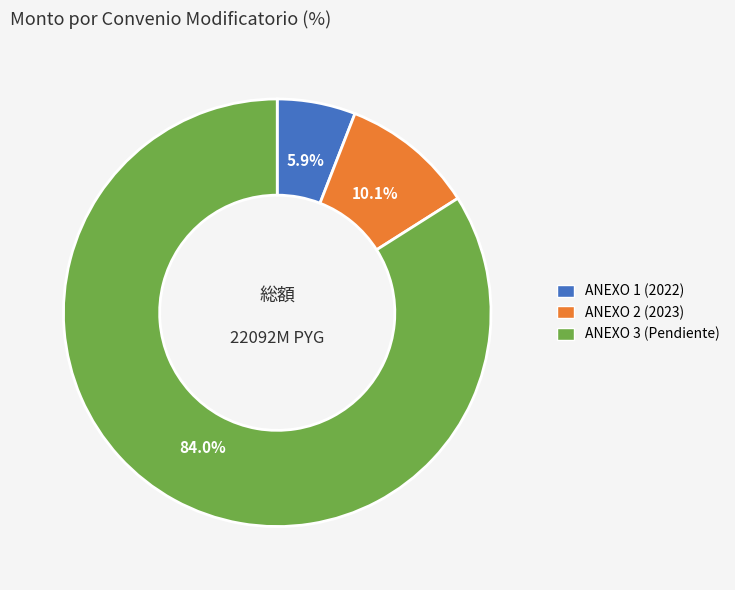

To the nearest percent, what is the average slice percentage?

33%